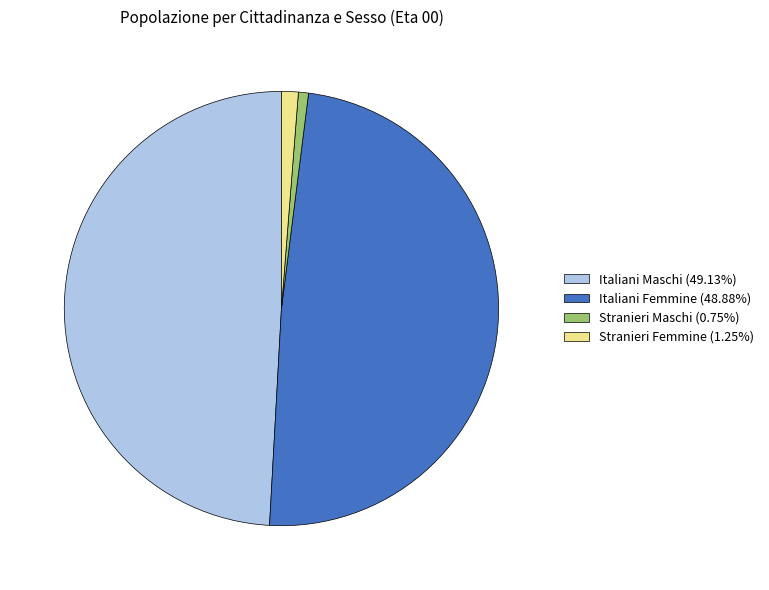

Is Italiani Maschi the majority of the pie?

No